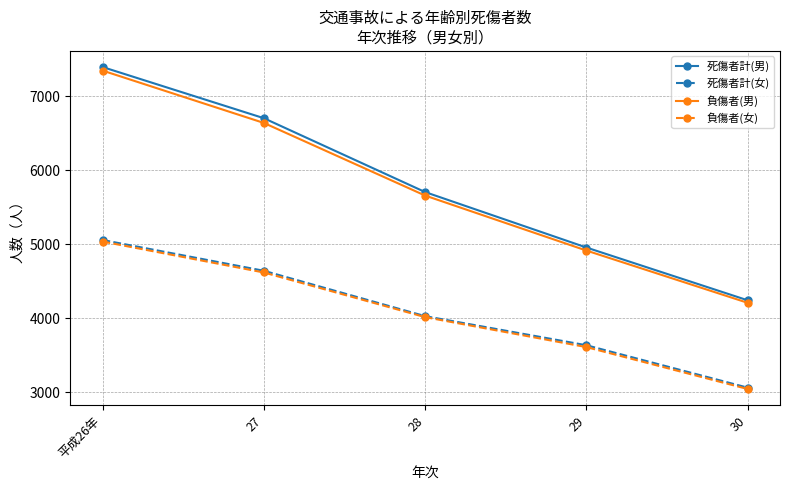

What is the difference between the 負傷者(男) values at 平成26年 and 30?

3137